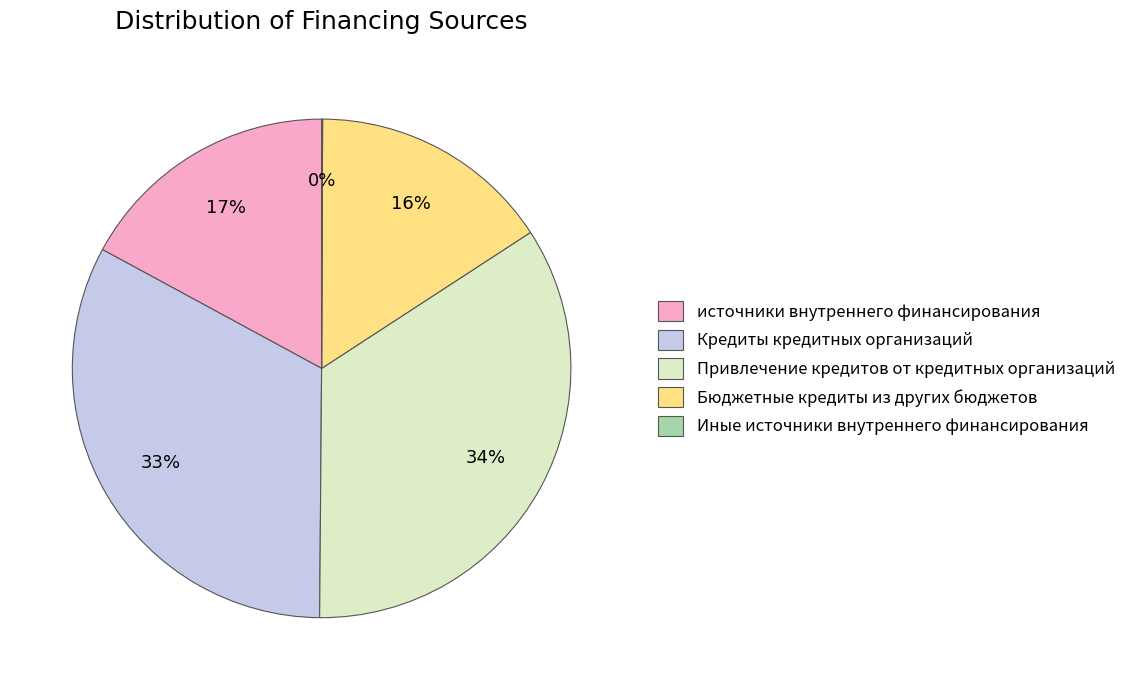

True or false: Бюджетные кредиты из других бюджетов accounts for 9% of the total.

False